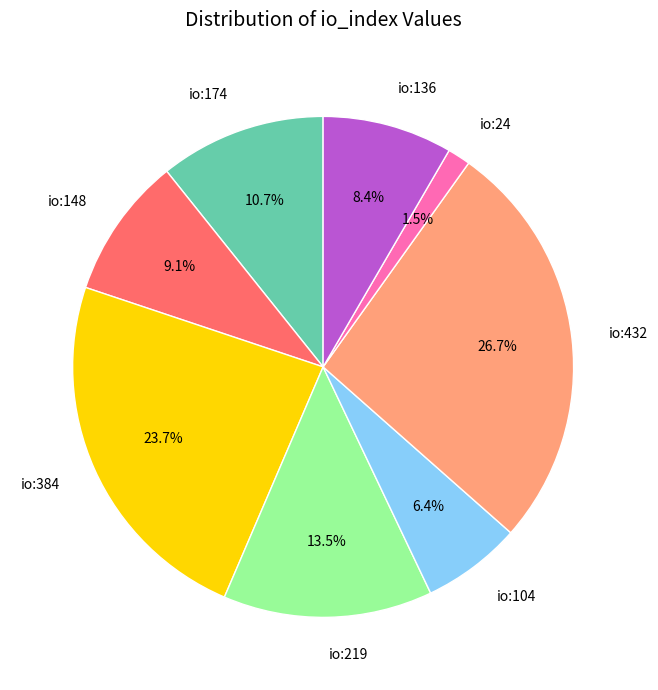

What is the total percentage of io:104 and io:219?

19.9%